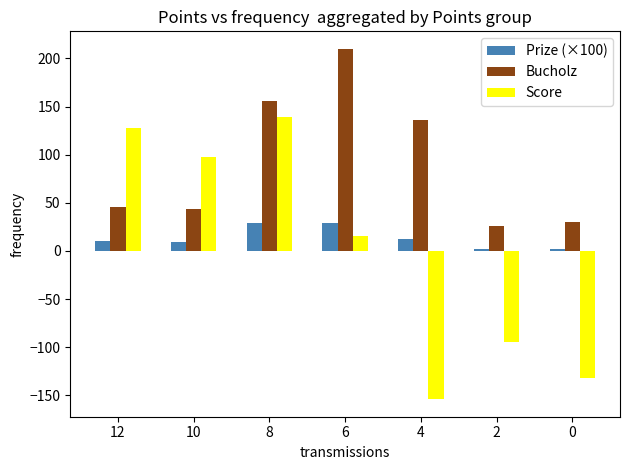

True or false: Bucholz has a value of 26.0 at 2.

True